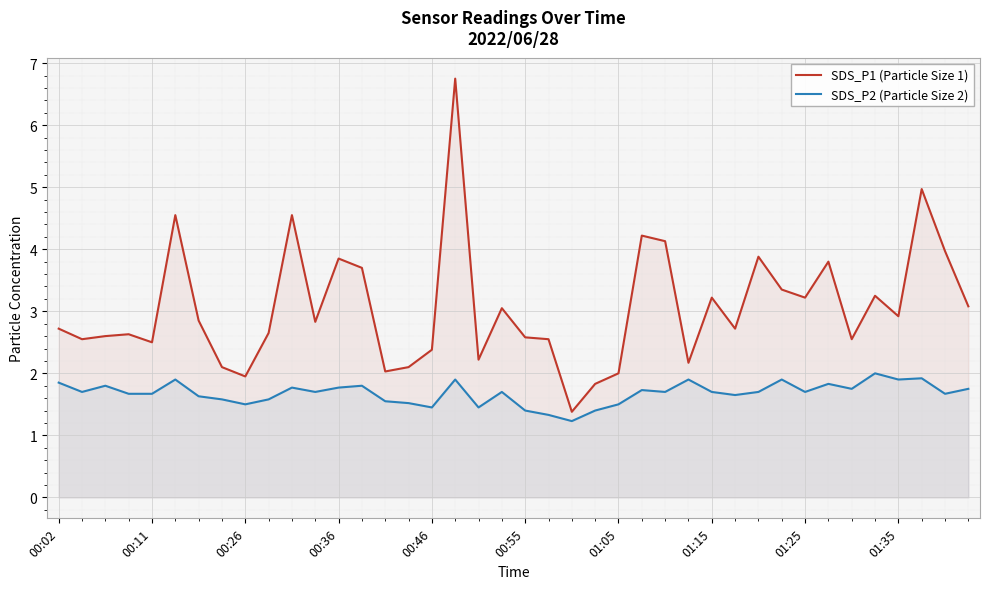

How many data points does each series have?

40